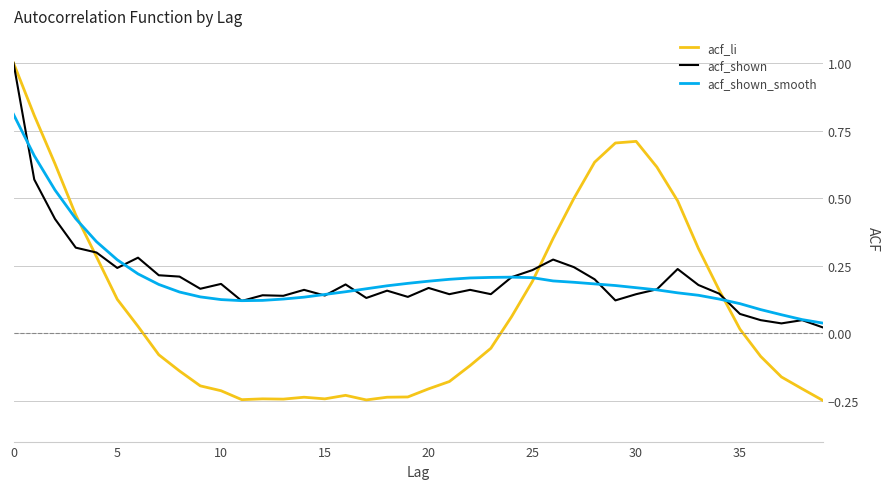

What is the highest value of the acf_shown series?

1.0